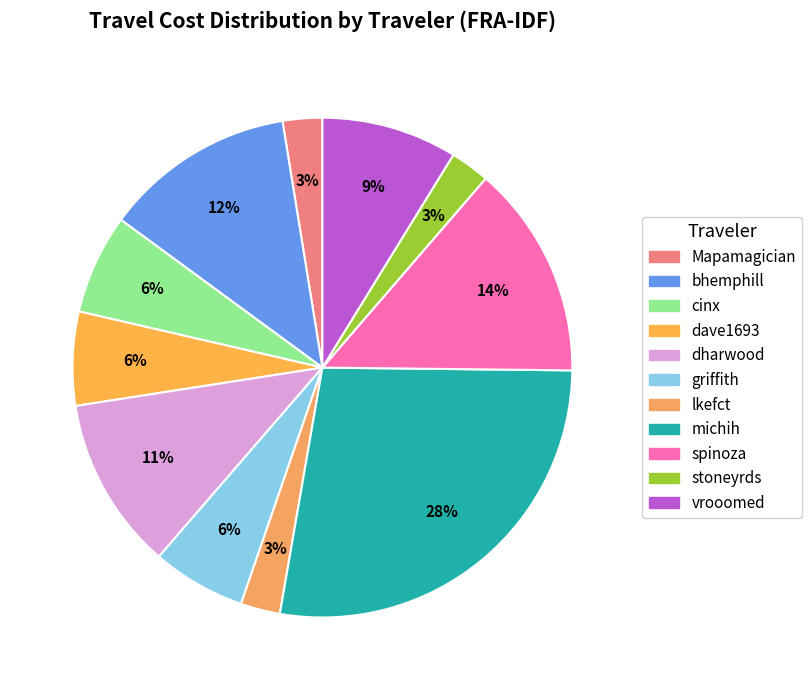

Which slice is the largest?

michih